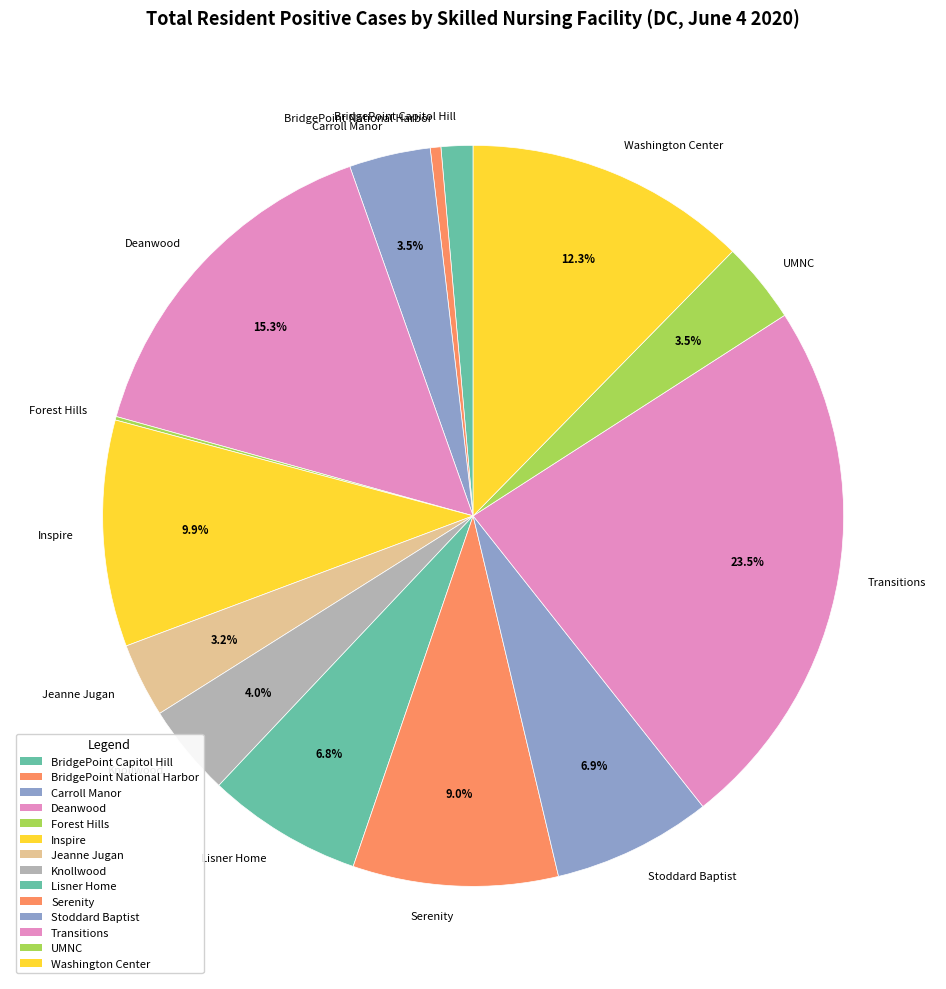

What is the ratio of the value at Knollwood to the value at Washington Center?

0.3